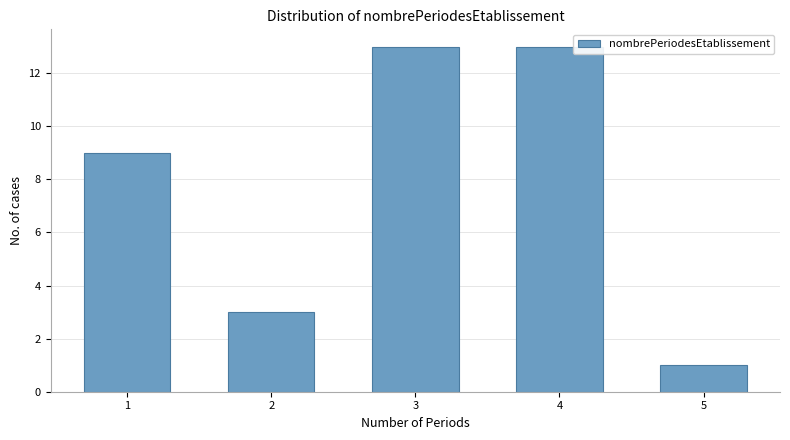

Reading left to right, extract all data points from this chart.

9	3	13	13	1